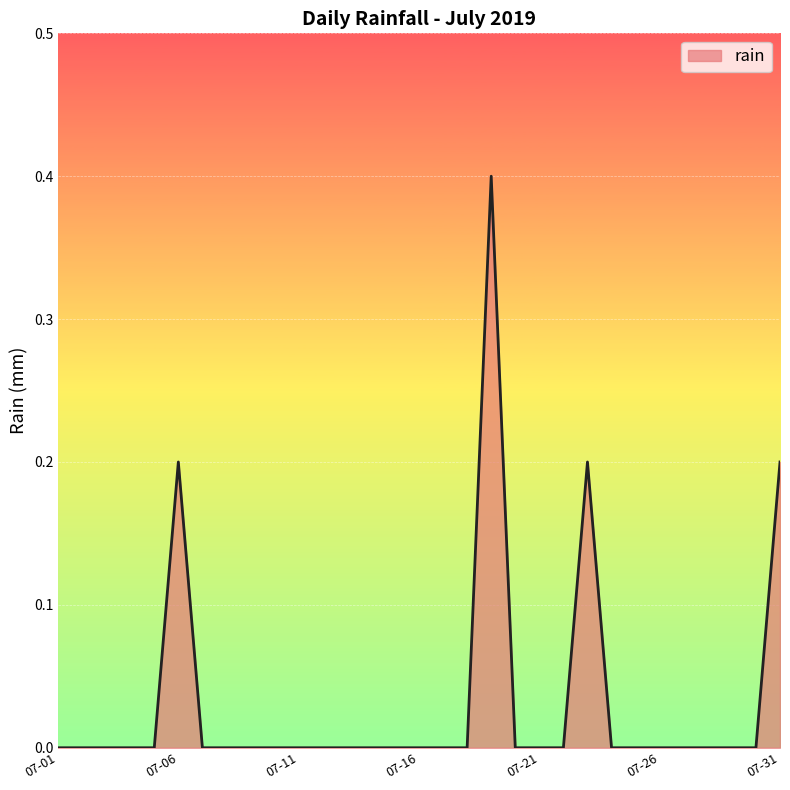

What is the difference between the maximum and minimum values?

0.4